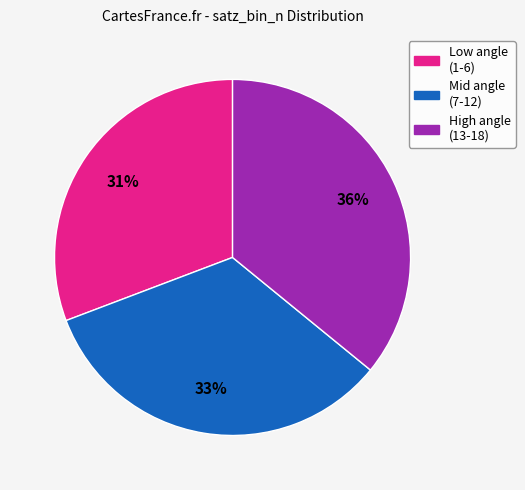

Does any single category account for the majority?

No